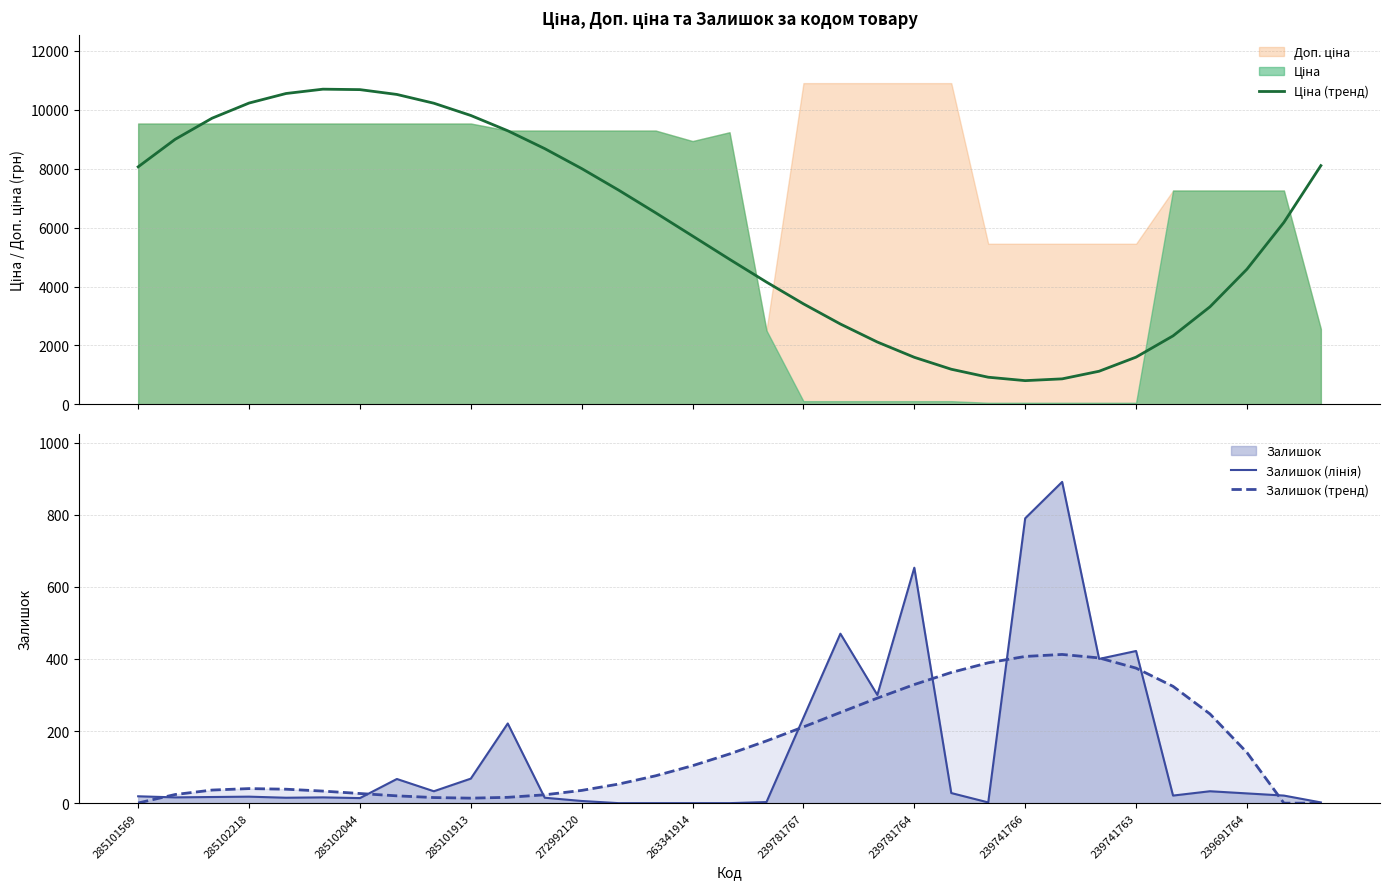

Is the value of Ціна (тренд) at 32 greater than the value of Залишок (лінія) at 31?

Yes